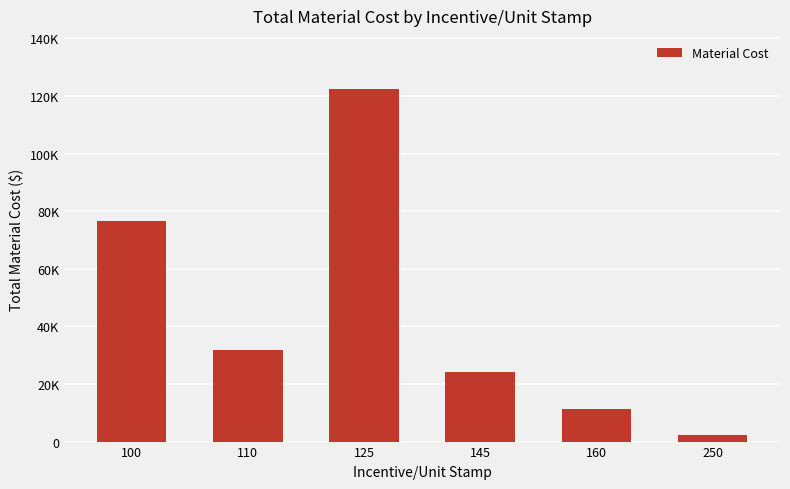

Does the chart contain any negative values?

No